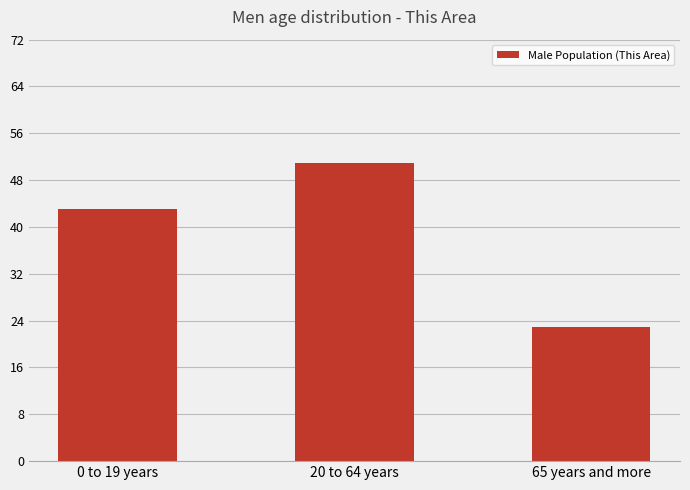

Does the chart contain any negative values?

No